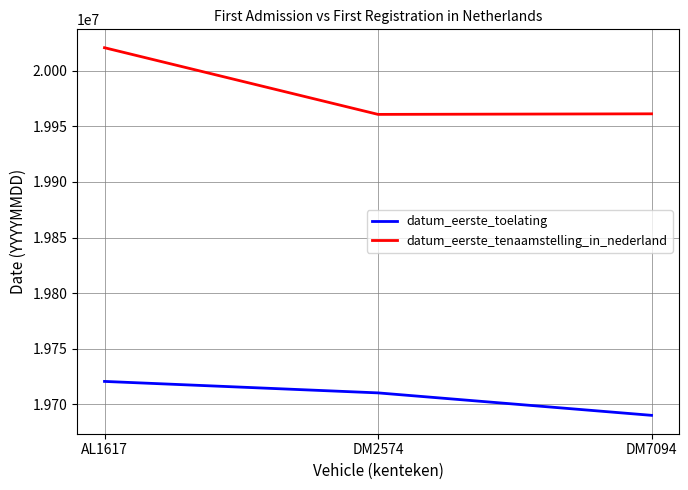

The value of datum_eerste_tenaamstelling_in_nederland at AL1617 is 20020517. True or false?

True